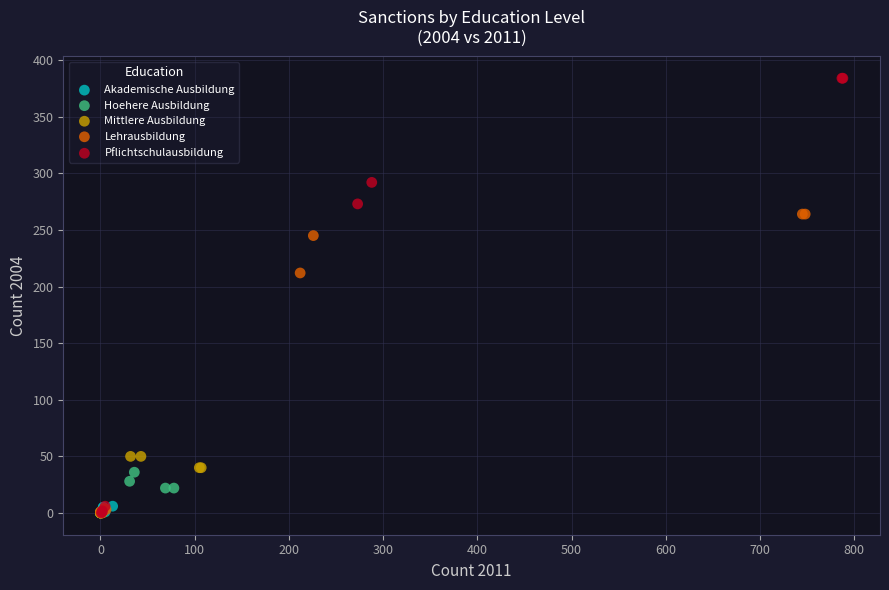

What are all the series names shown in the legend?

Akademische Ausbildung, Hoehere Ausbildung, Mittlere Ausbildung, Lehrausbildung, Pflichtschulausbildung